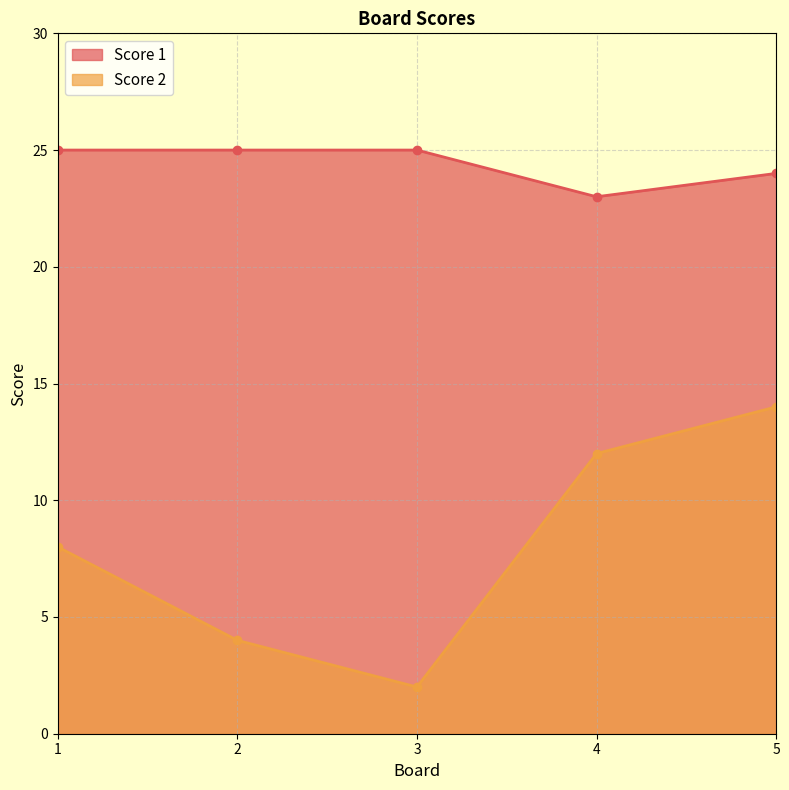

Reading right to left, transcribe all the data shown in this chart.

Score 1: 5=24	4=23	3=25	2=25	1=25
Score 2: 5=14	4=12	3=2	2=4	1=8